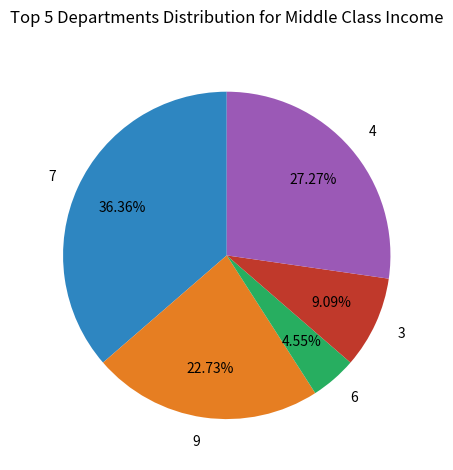

How many slices are in this pie chart?

5